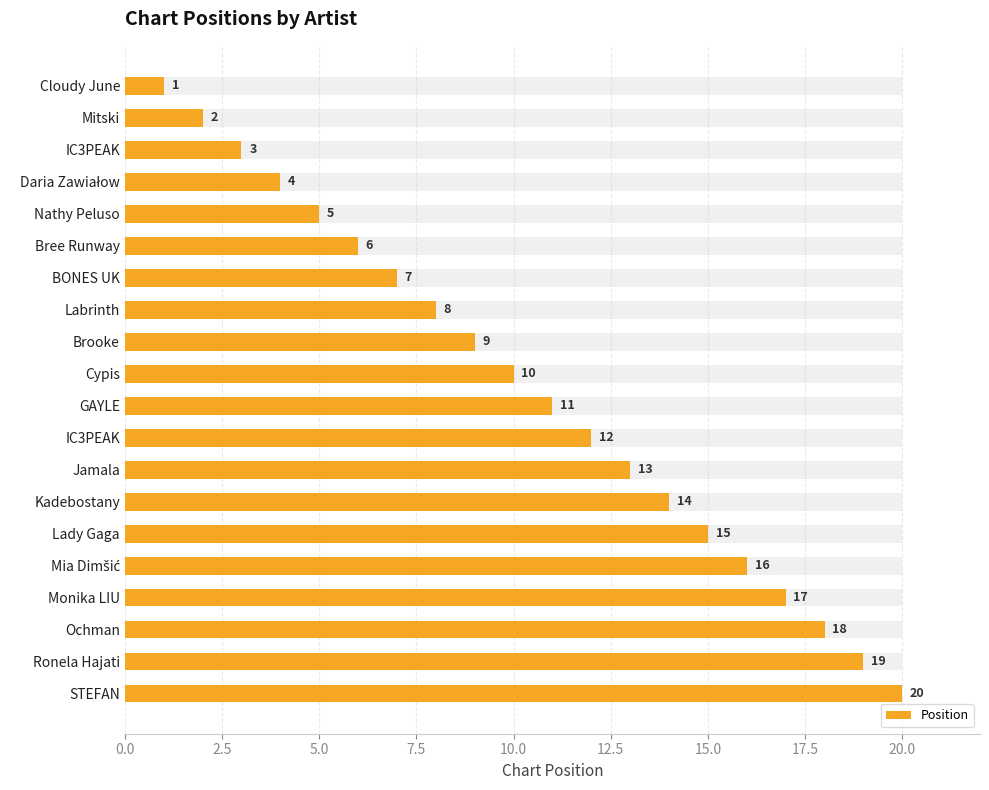

Which has a higher value, Mitski or IC3PEAK?

IC3PEAK